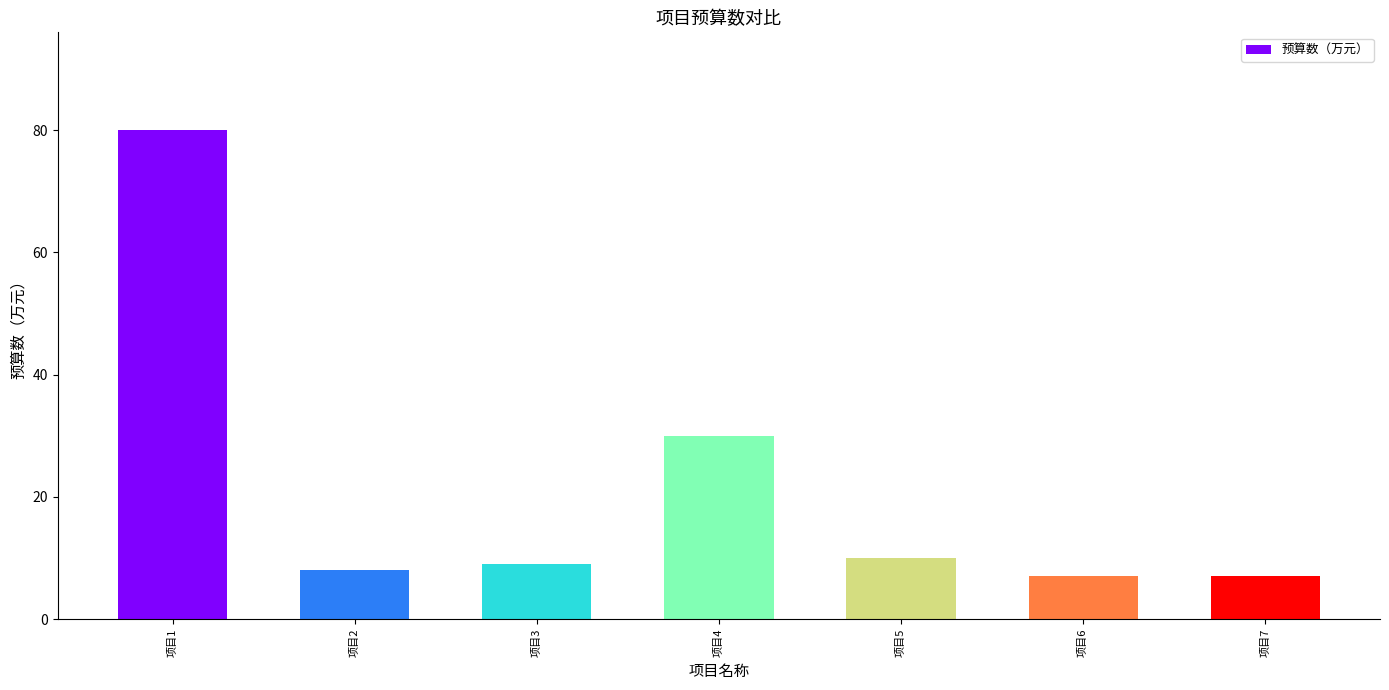

Which label corresponds to the largest value in the chart?

项目1